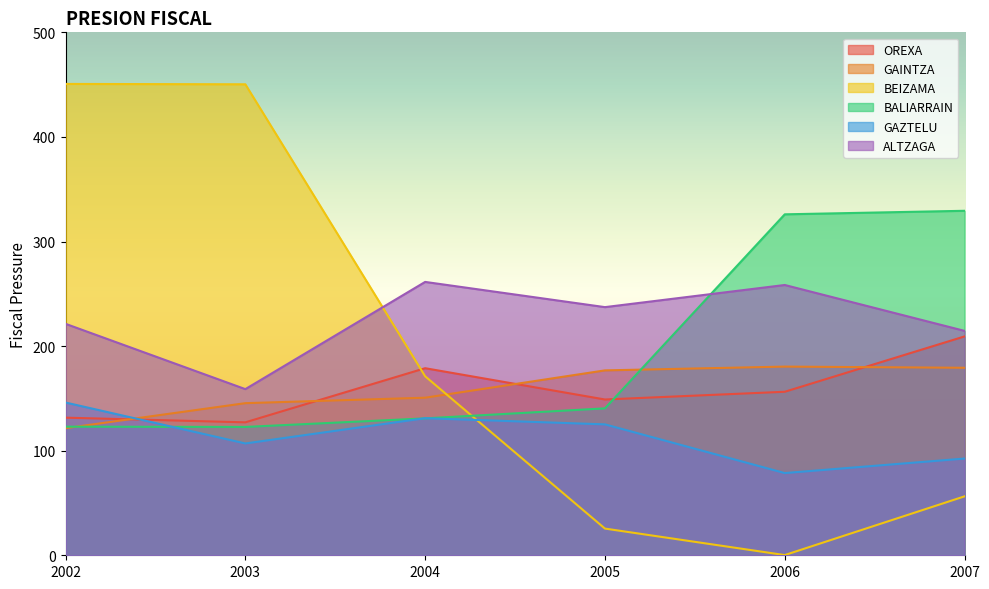

How many times do BEIZAMA and ALTZAGA cross each other?

1